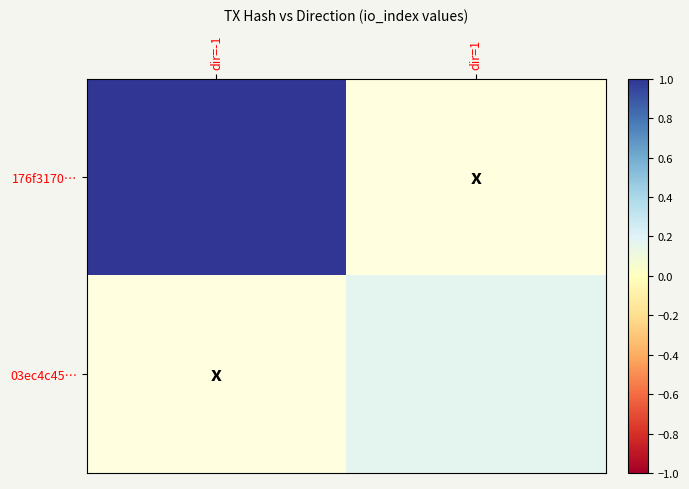

Read the 176f3170… value at dir=-1.

1.0